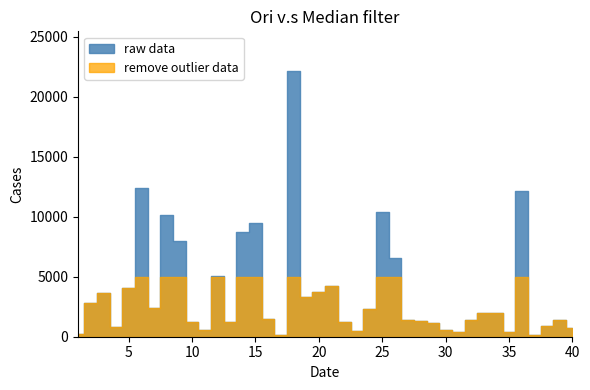

Which category has the lowest value in the raw data series?

17